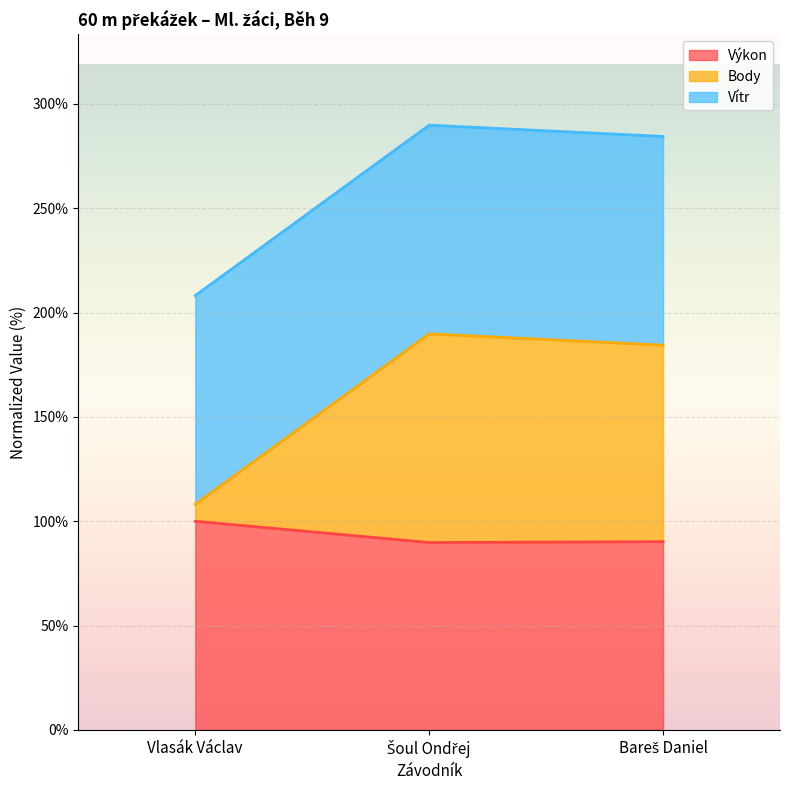

At how many categories does at least one series exceed 123?

3